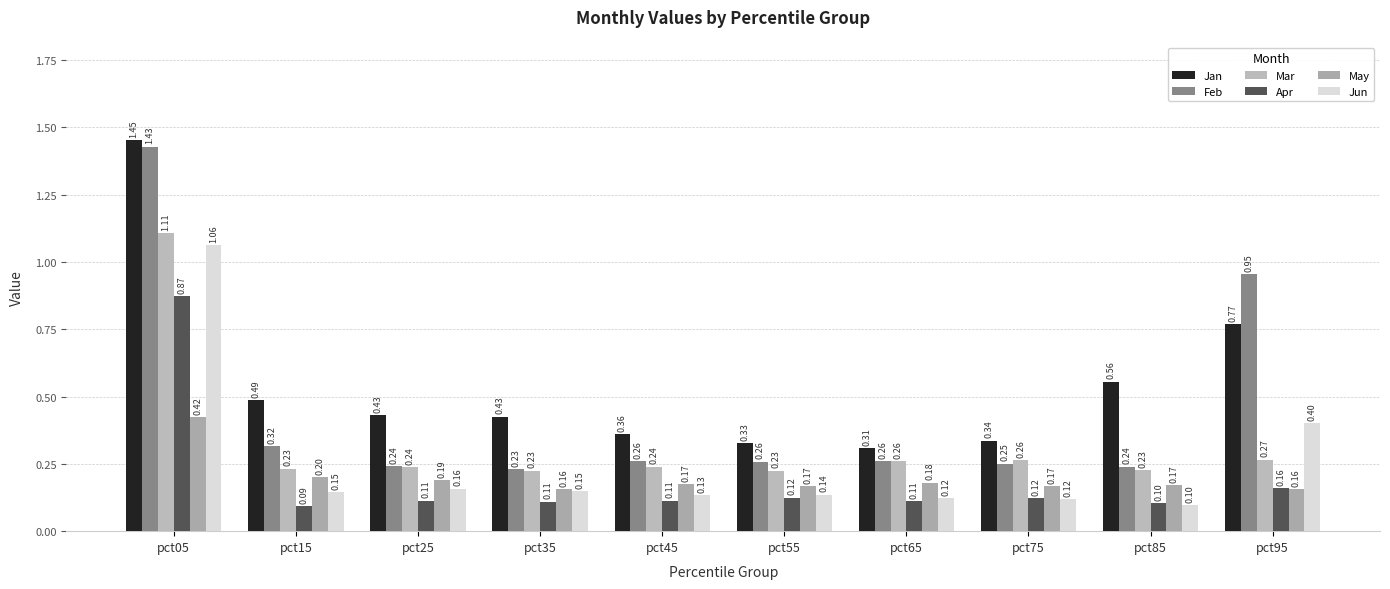

At which label is Apr closest to 0?

pct15